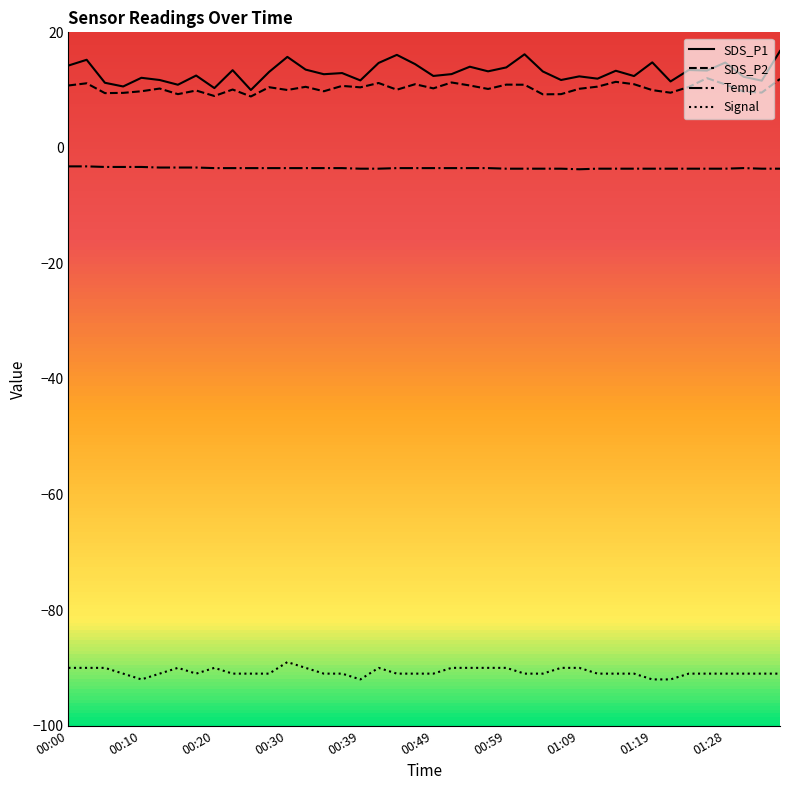

What is the lowest value of the SDS_P2 series?

8.9